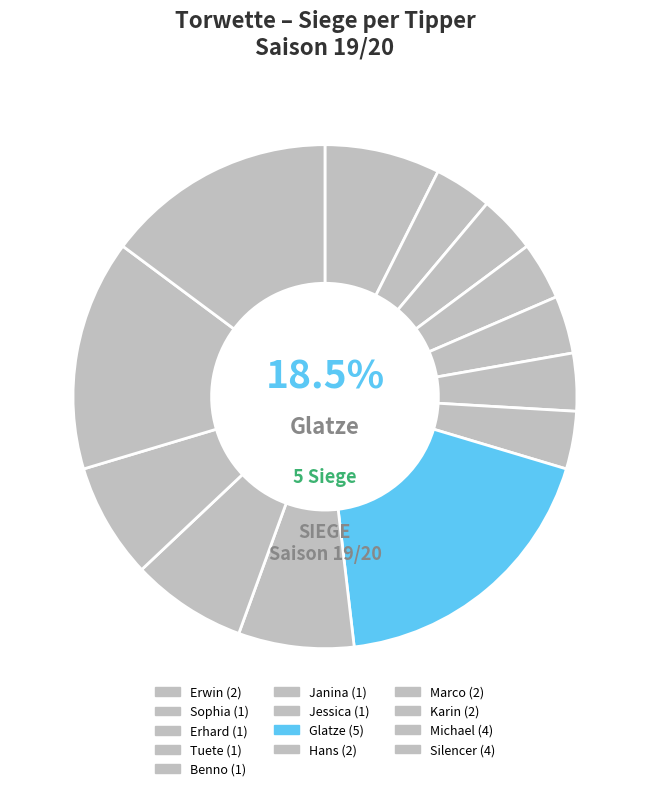

To the nearest percent, what portion does Michael represent?

15%